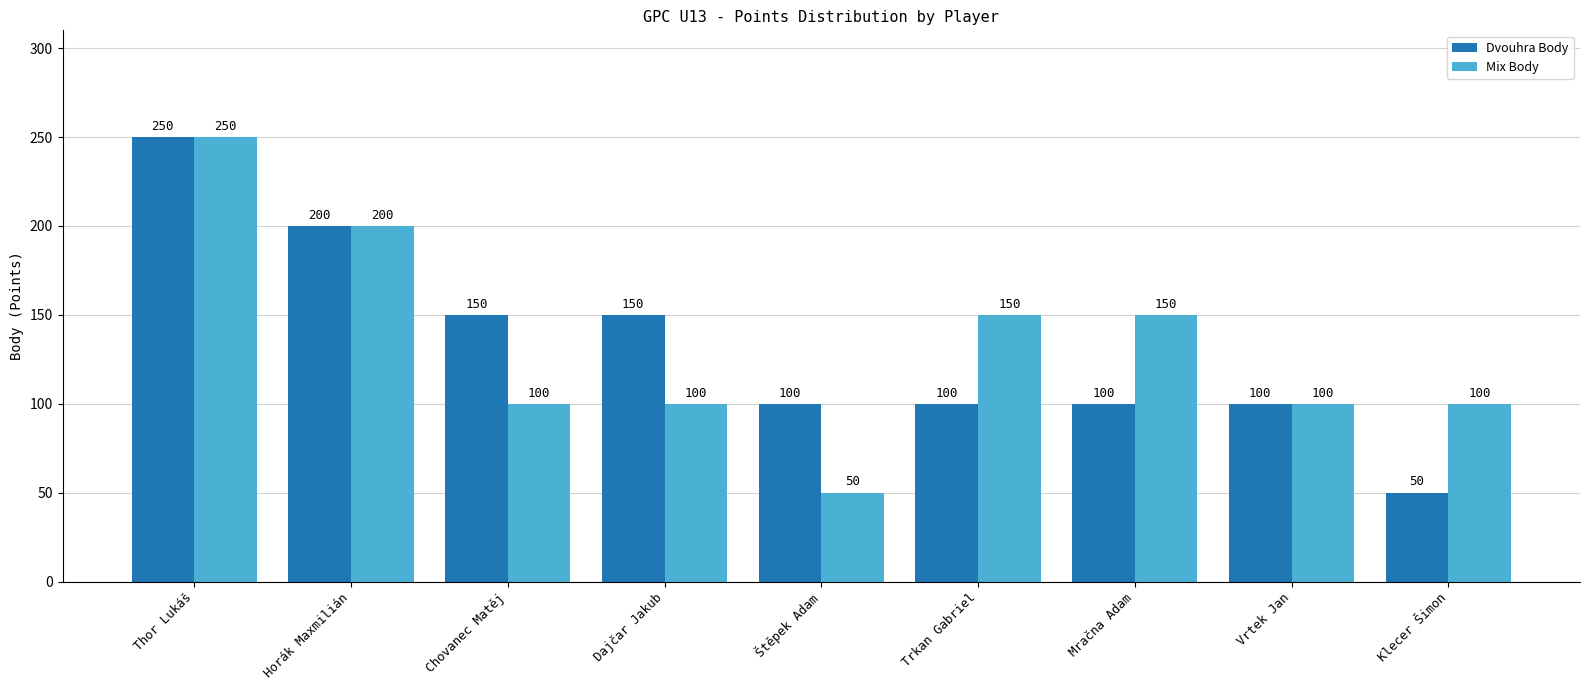

What are all the series names shown in the legend?

Dvouhra Body, Mix Body